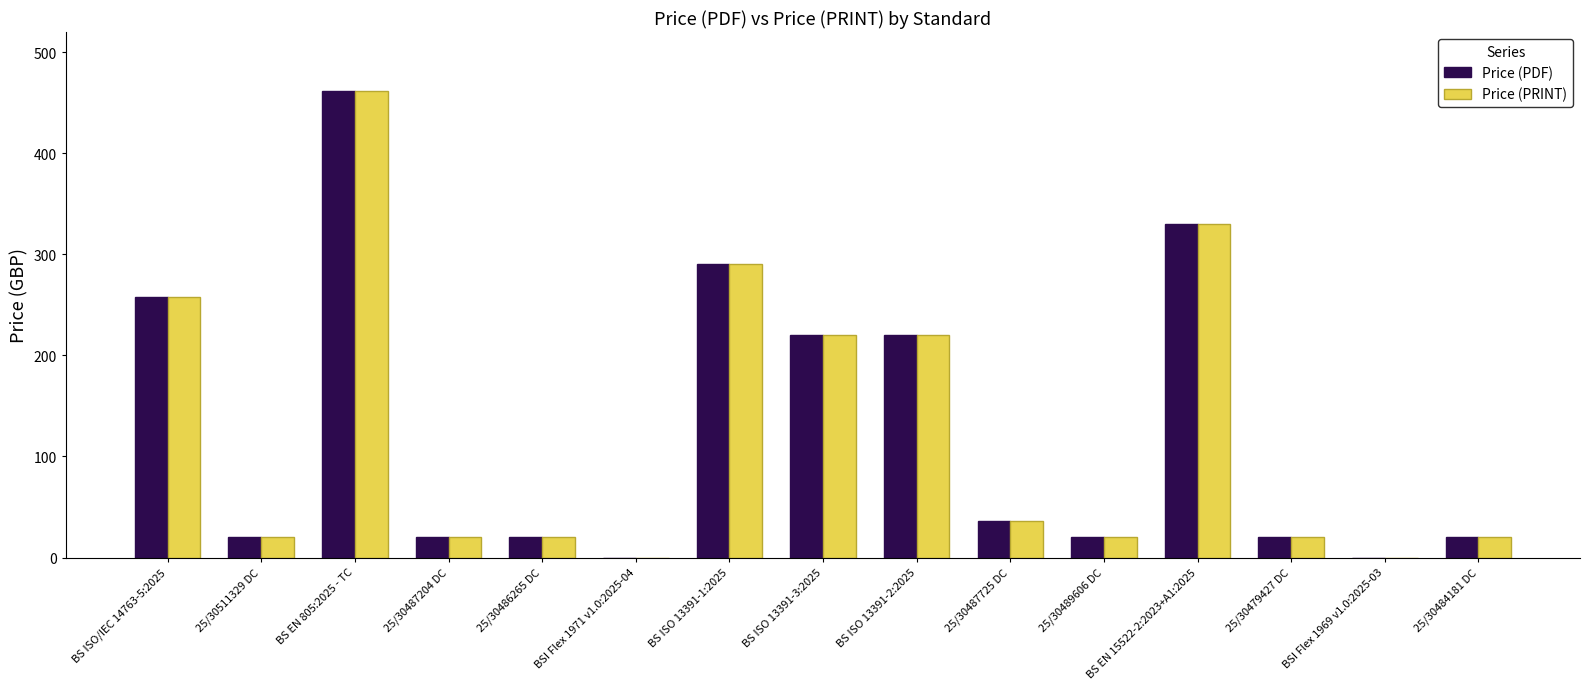

Read the Price (PRINT) value at BS ISO 13391-2:2025, to the nearest 10.

220